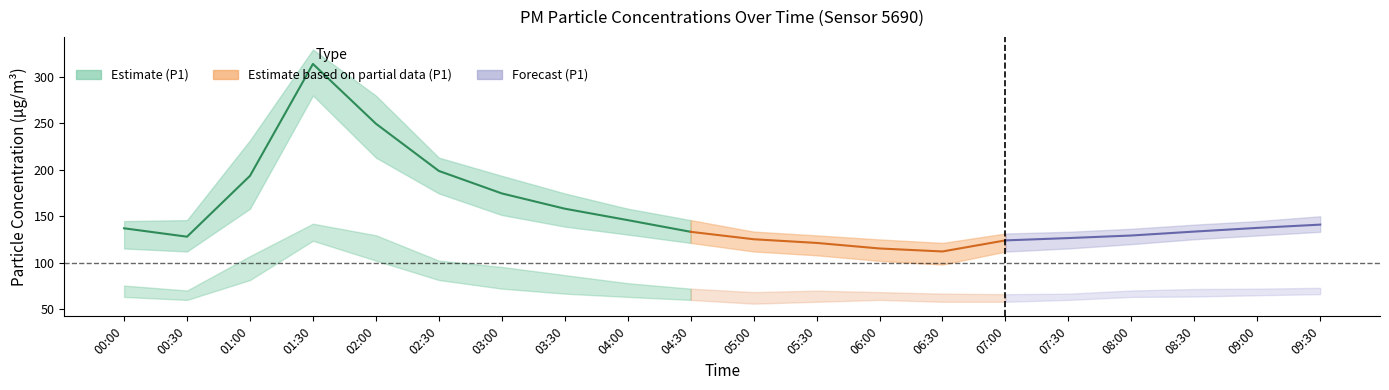

How many data points in P1_upper are less than 145?

10